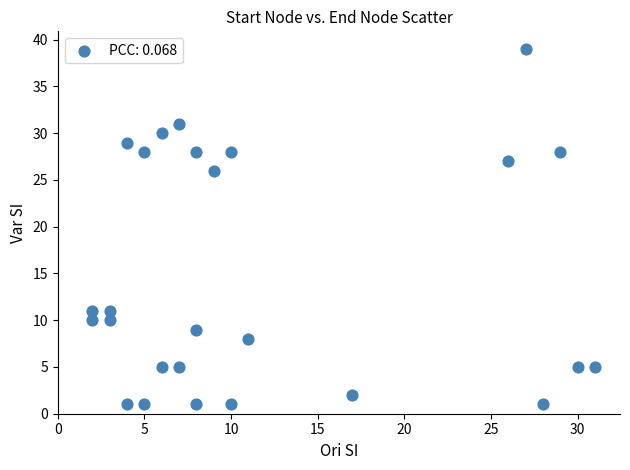

What Y value in the scatter plot is closest to 20?

26